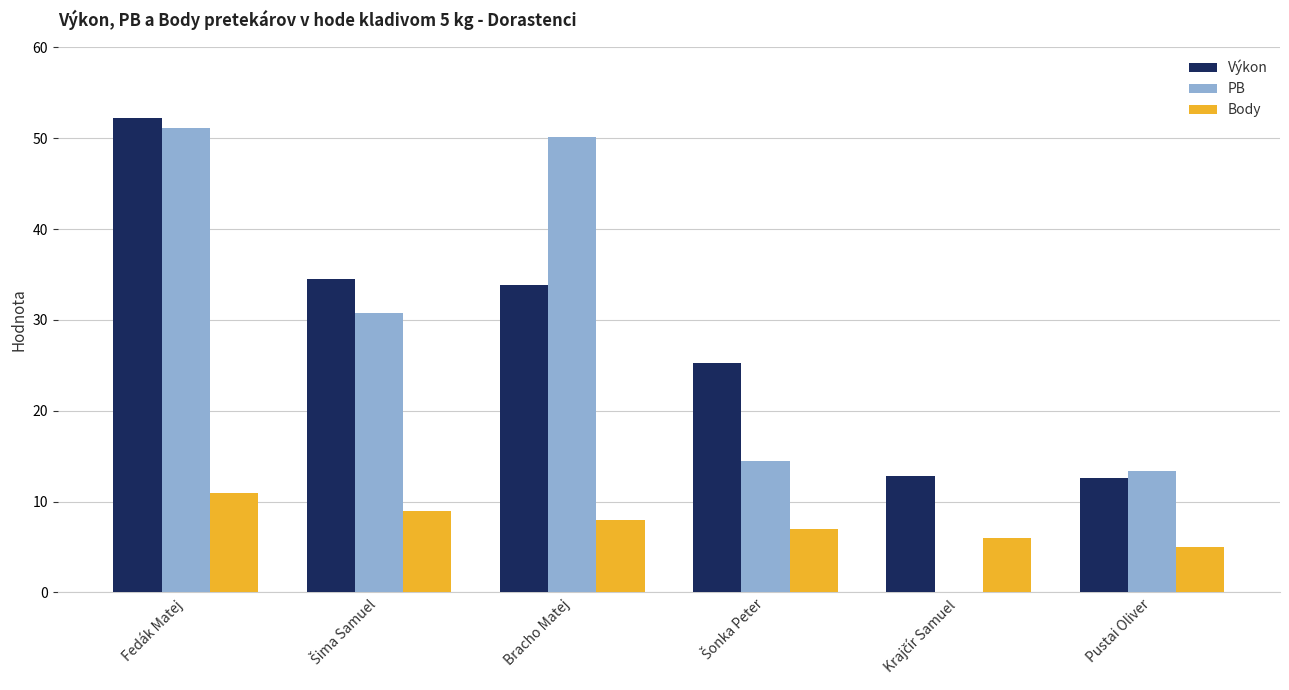

True or false: PB has a value of 50.2 at Bracho Matej.

True